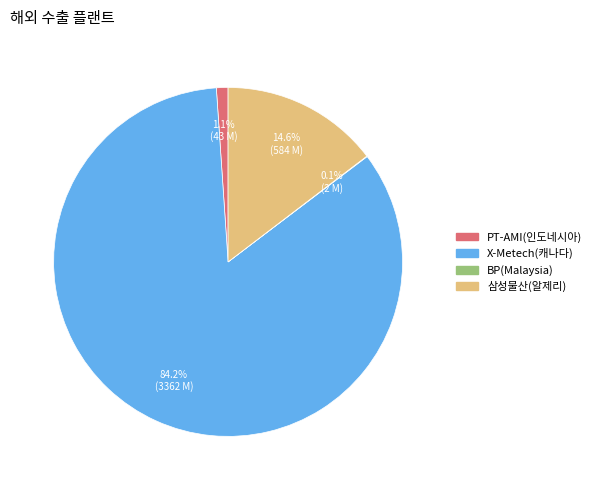

What portion of the pie excludes 삼성물산(알제리)?

85.4%